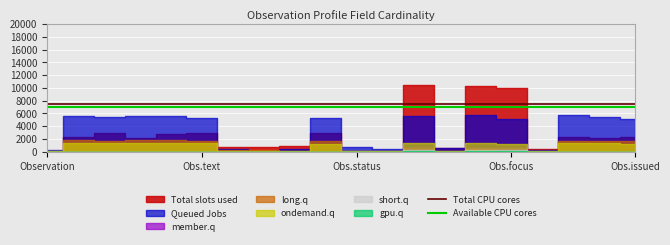

Read the Available CPU cores value at 7.

7000